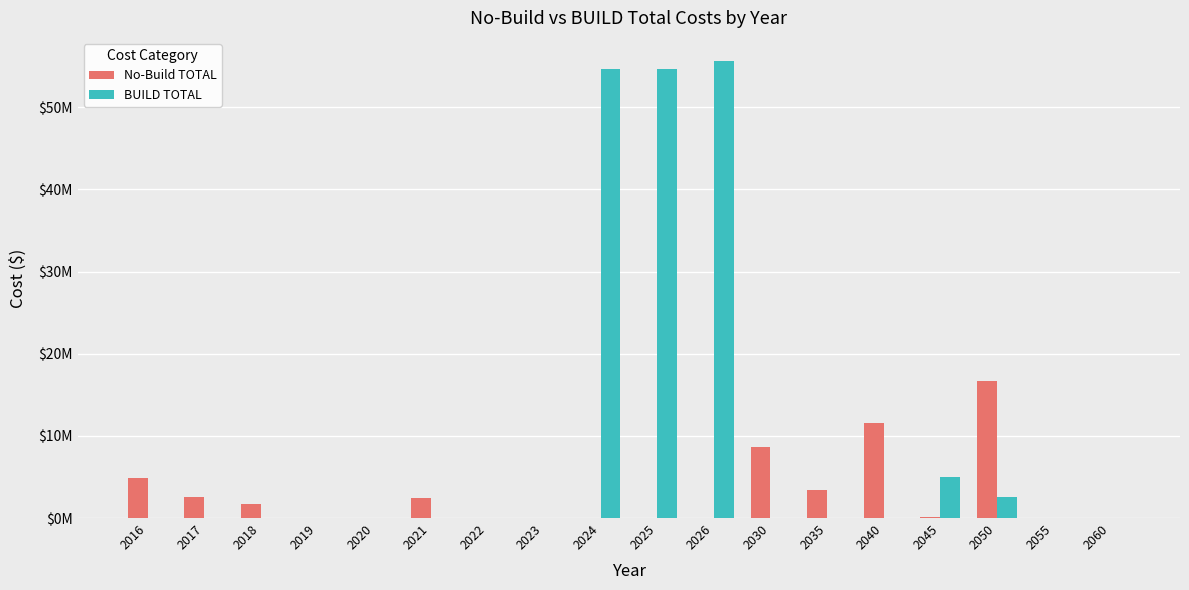

Which has a higher value, 2024 or 2025?

2024